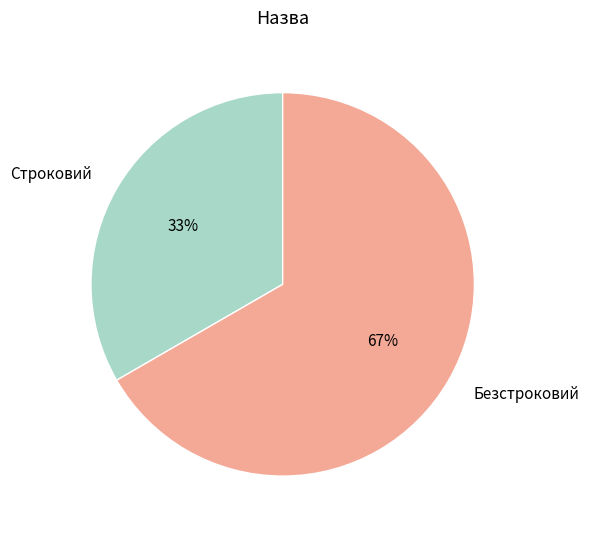

How many slices are in this pie chart?

2